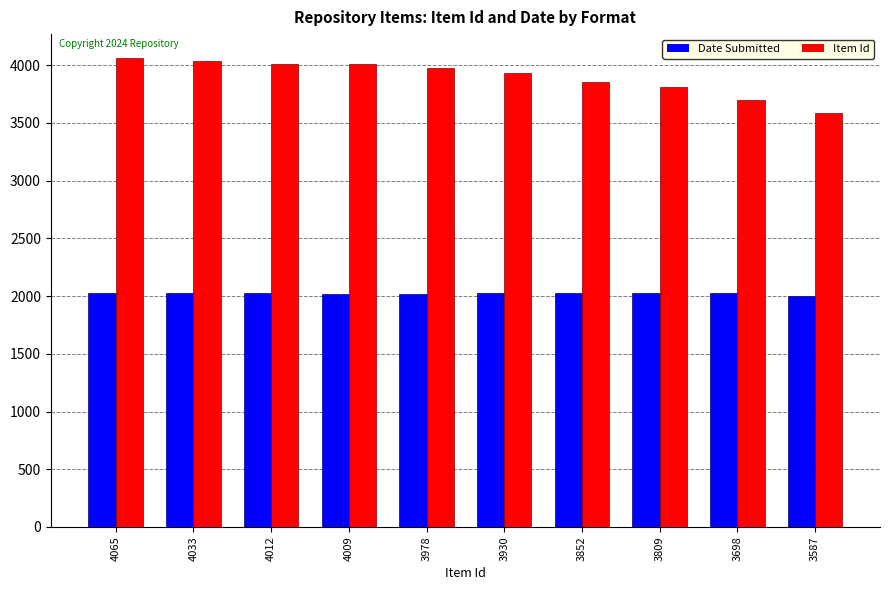

Which series has the widest spread of values?

Item Id